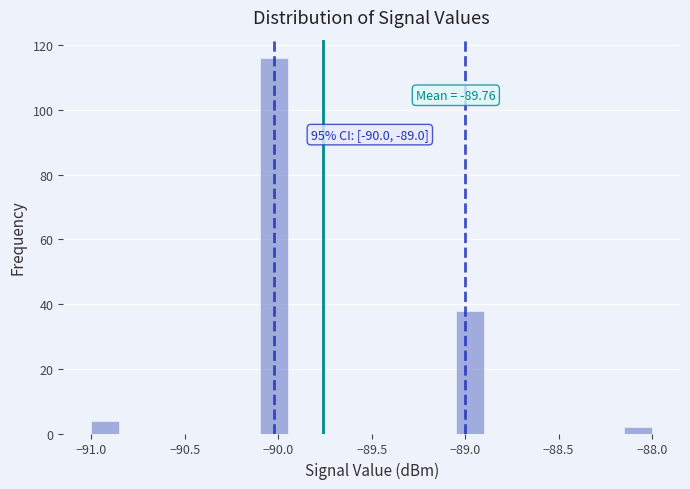

Read against the x-axis, roughly where is the centre of the tallest bar?

-90.00